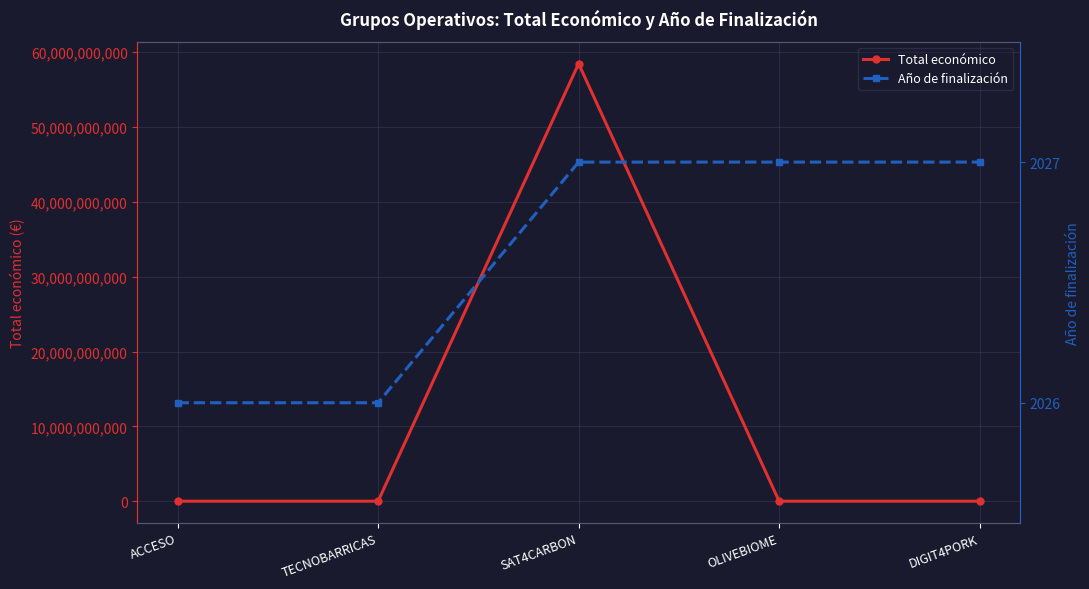

What is the value of the Total económico point at the 3rd from the left?

58462941715